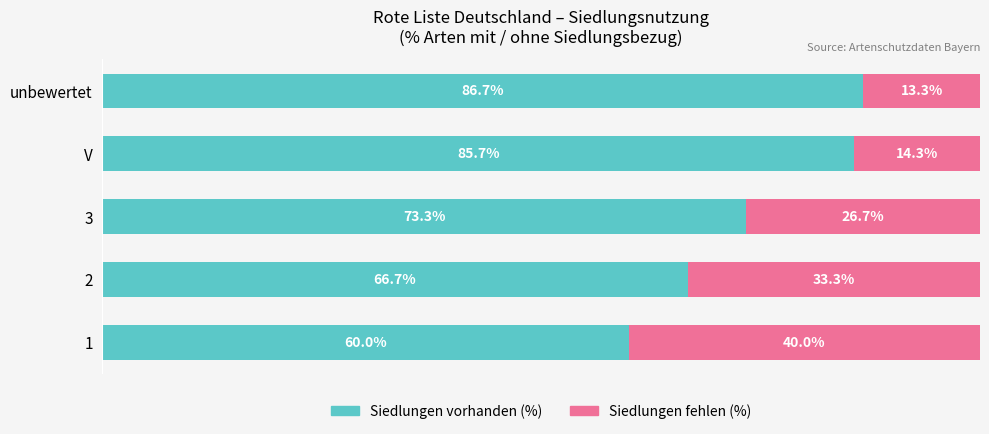

At which label does Siedlungen vorhanden (%) reach its peak?

unbewertet